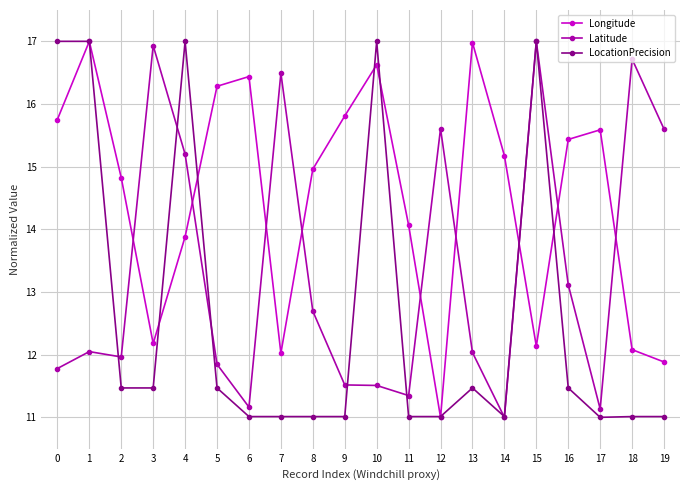

What is the difference between the maximum and minimum values in the Longitude series?

6.0